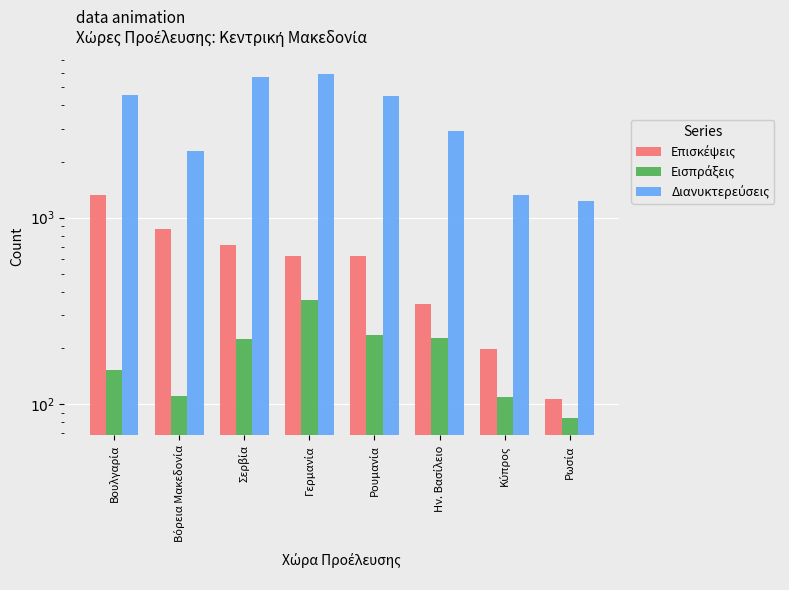

How many bars are there in each group?

3